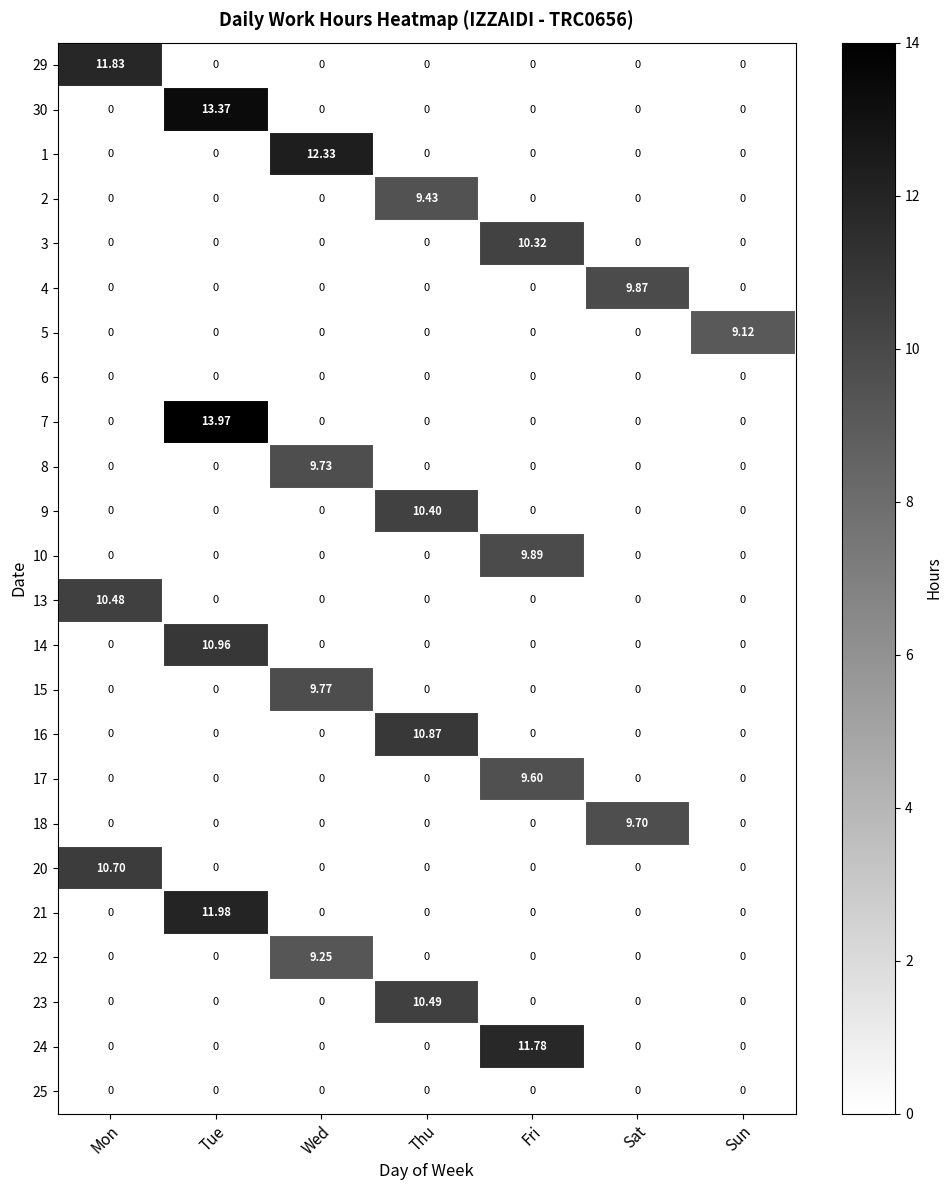

Count the number of data series in this chart.

24